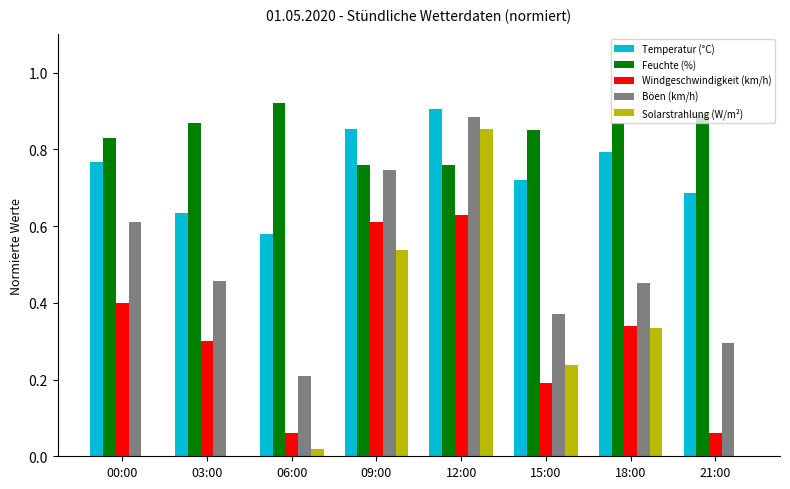

At which label does Windgeschwindigkeit (km/h) reach its peak?

12:00